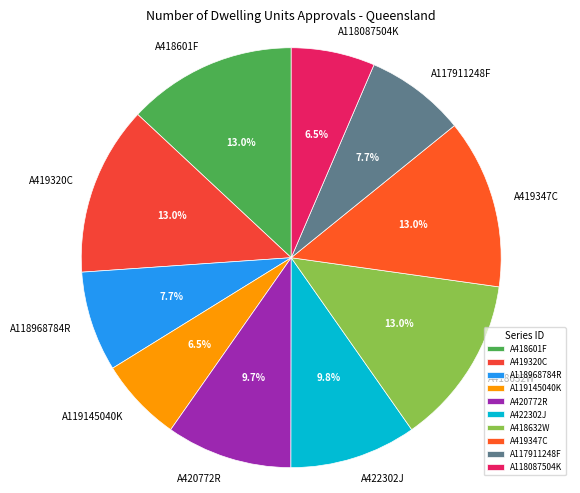

Combined, do A419347C and A419320C account for over 50%?

No